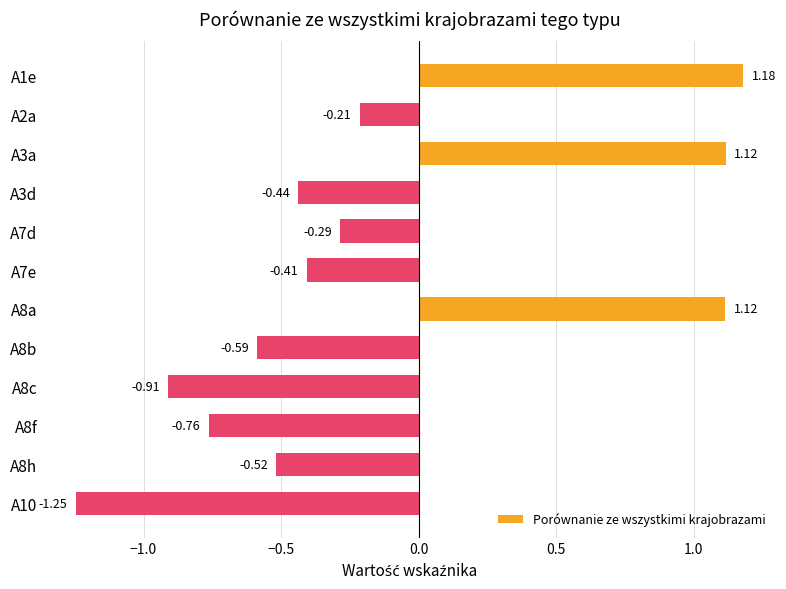

Between A7d and A8b, which is larger?

A7d